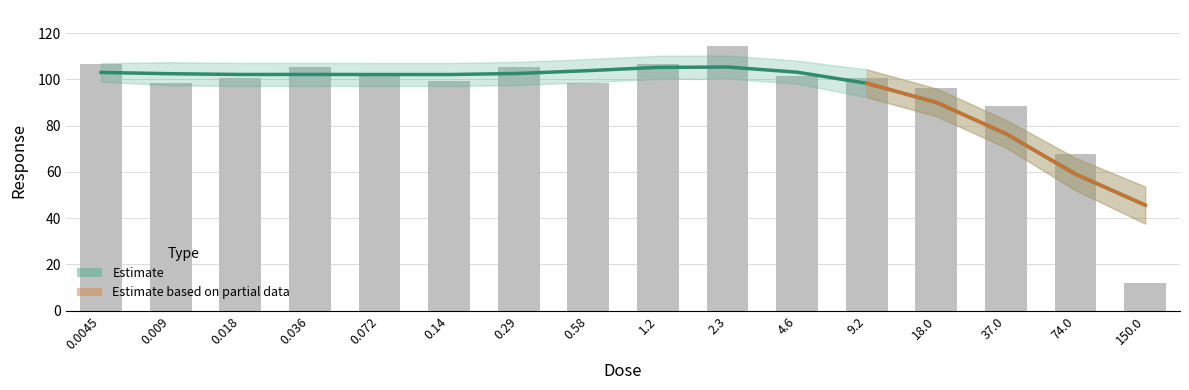

Which label corresponds to the largest value in the chart?

2.3